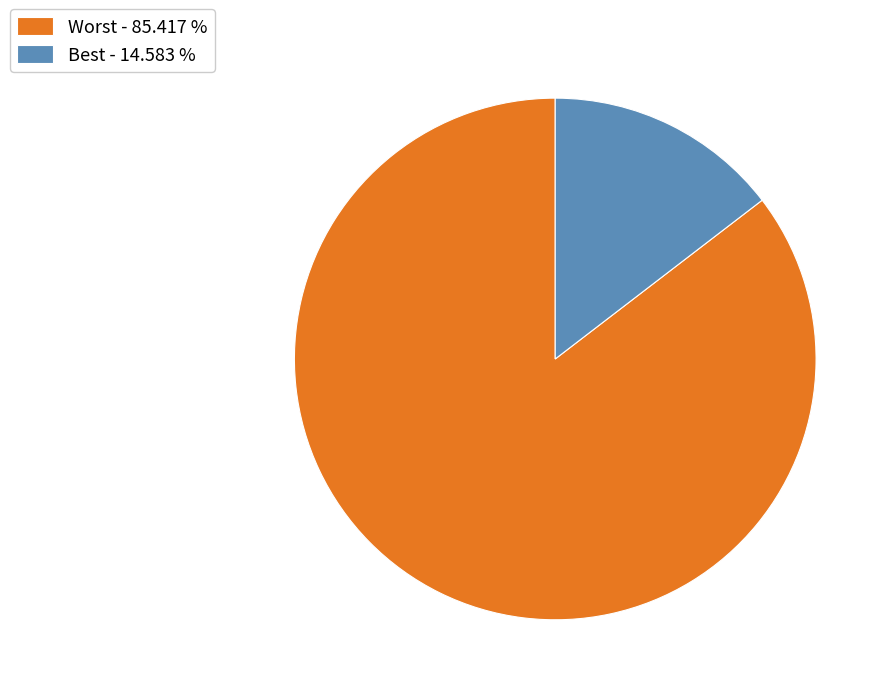

Combined, do Best and Worst account for over 50%?

Yes